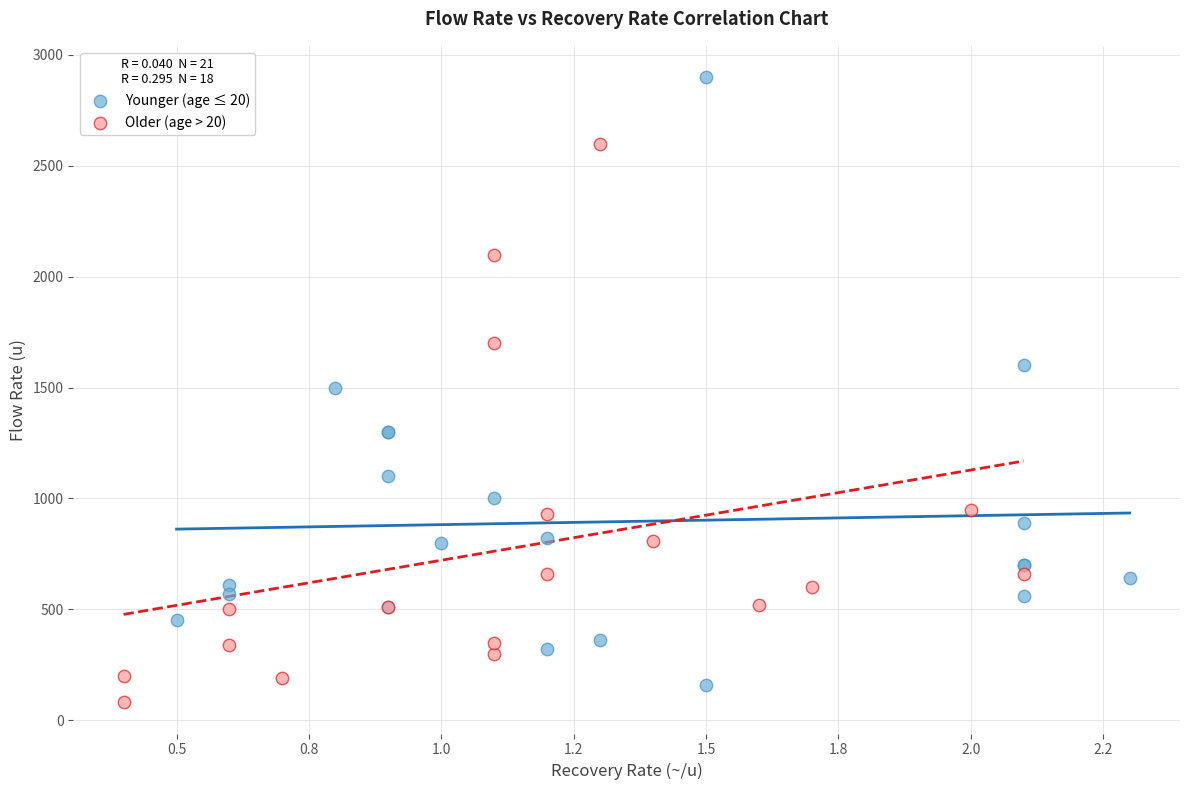

What are all the series names shown in the legend?

Younger (age ≤ 20), Older (age > 20)